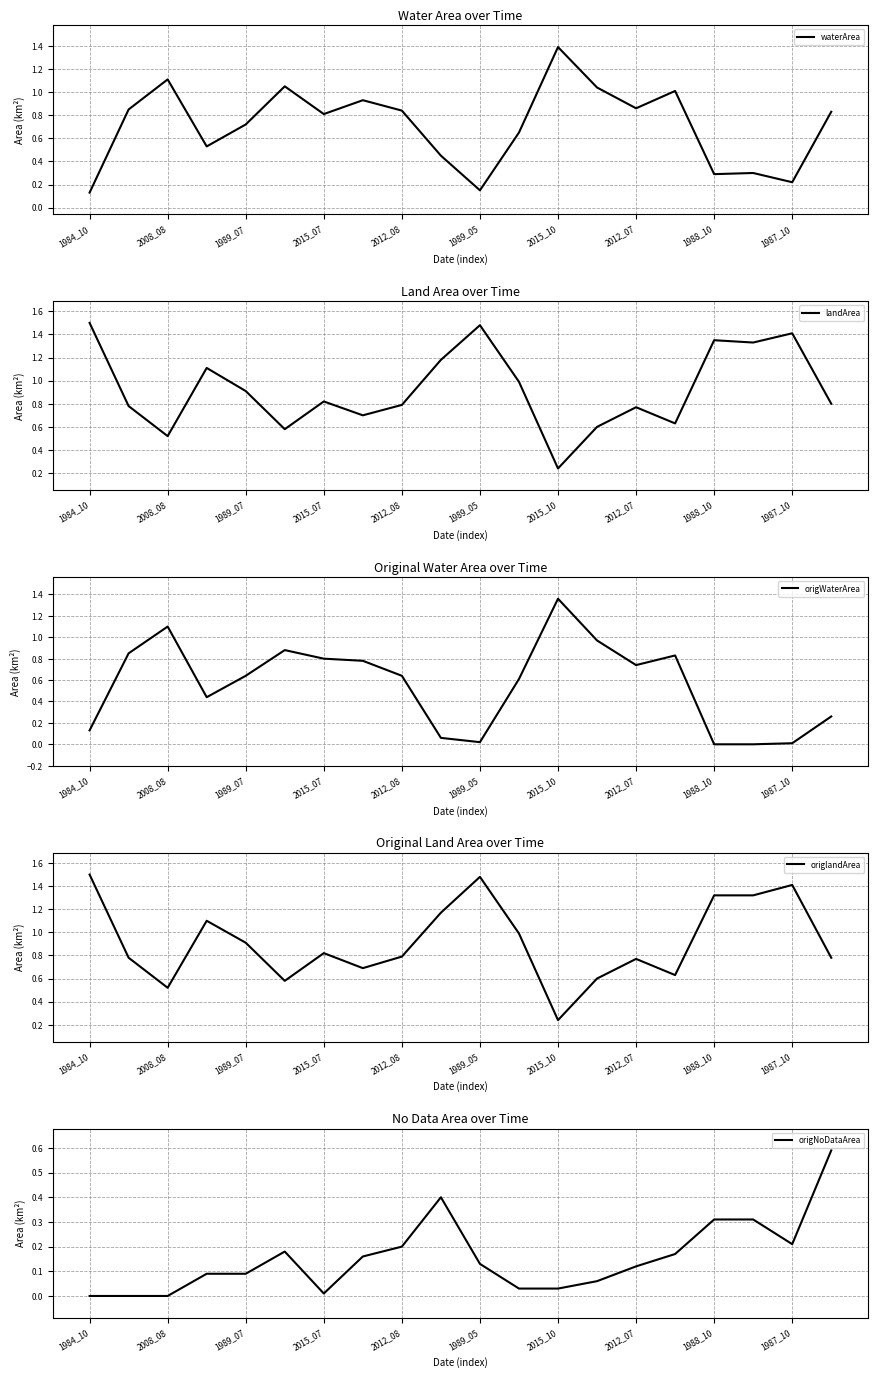

What is the value of the origlandArea point at the 12th from the left?

1.0